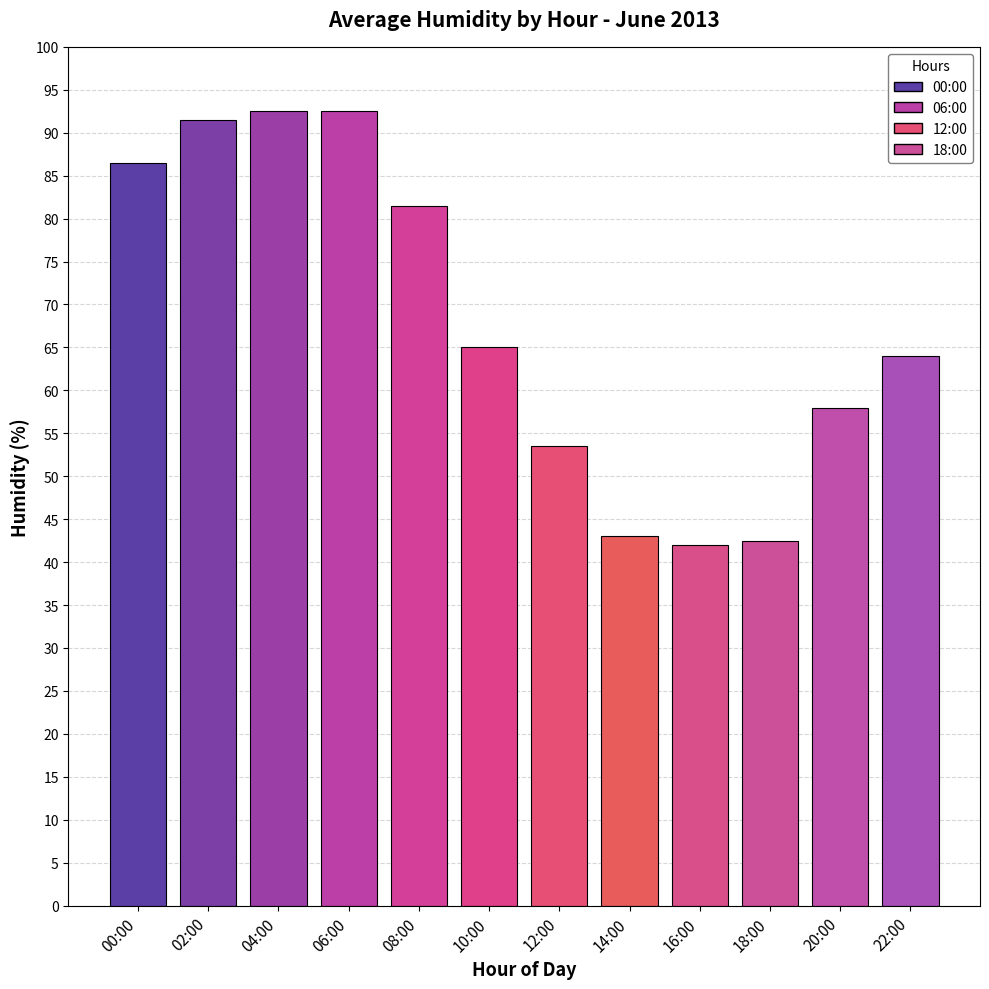

Reading right to left, extract all data points from this chart.

64.0	58.0	42.5	42.0	43.0	53.5	65.0	81.5	92.5	92.5	91.5	86.5